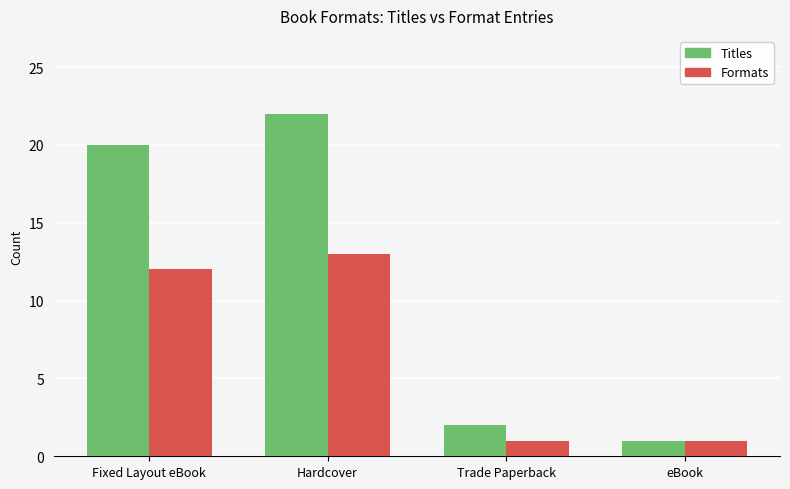

Rank the series by their maximum value, from lowest to highest.

Formats, Titles